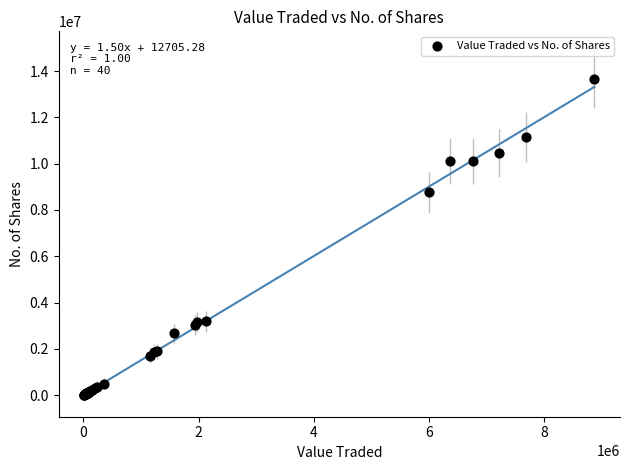

What Y value in the scatter plot is closest to 6846585?

8765419